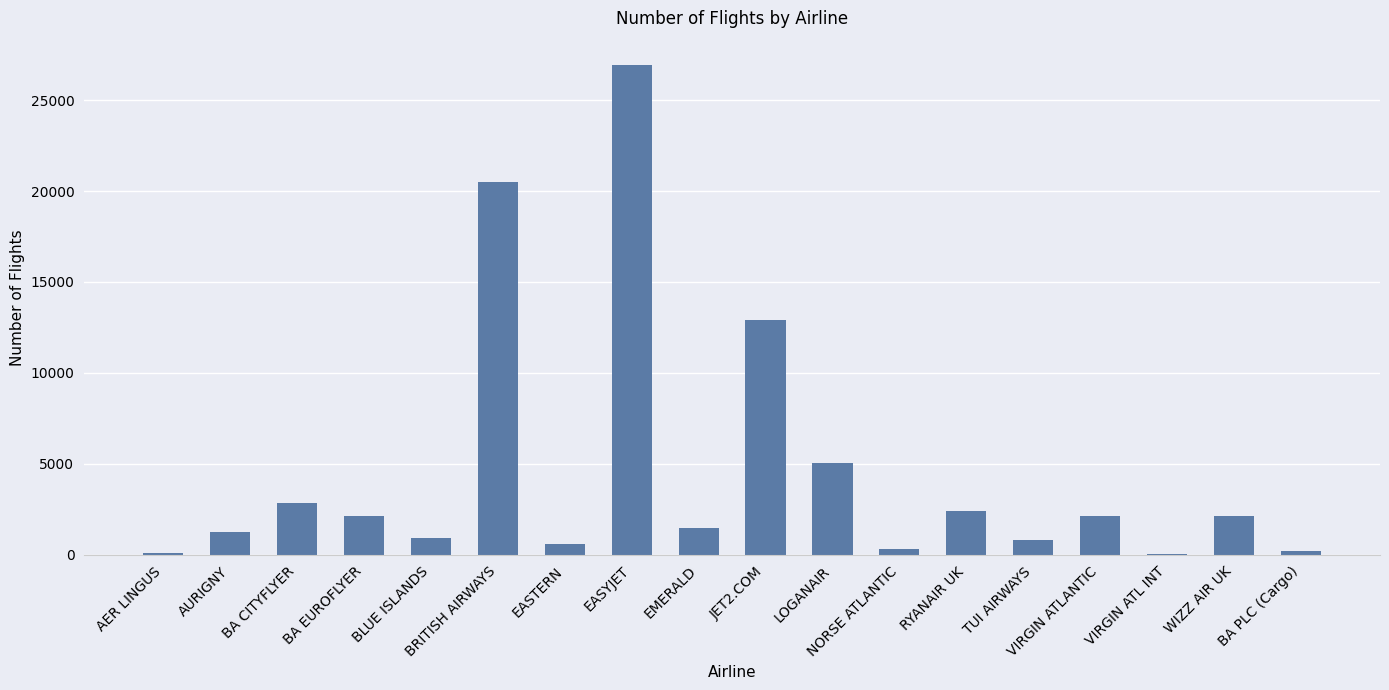

True or false: the data shows 2844 at BA CITYFLYER.

True